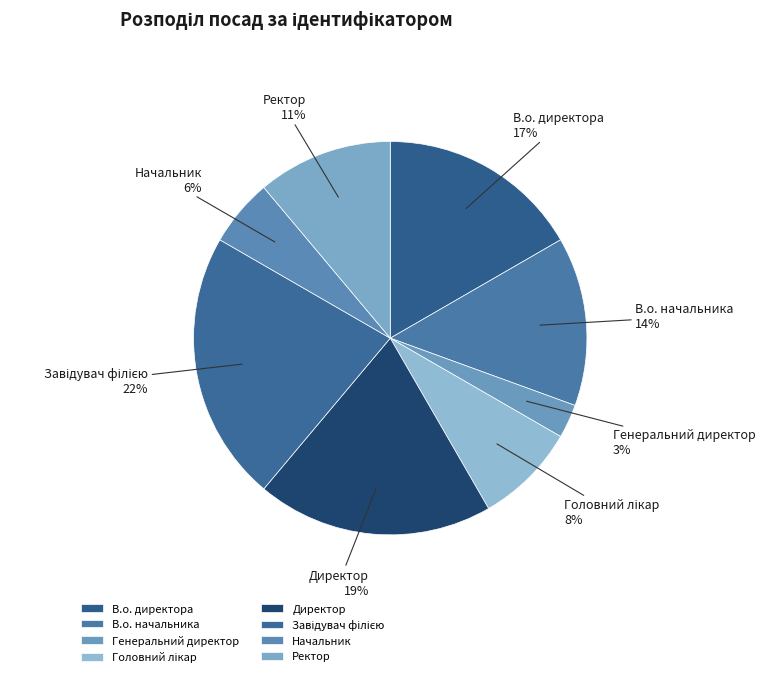

Is it true that Директор is 27% of the pie?

False